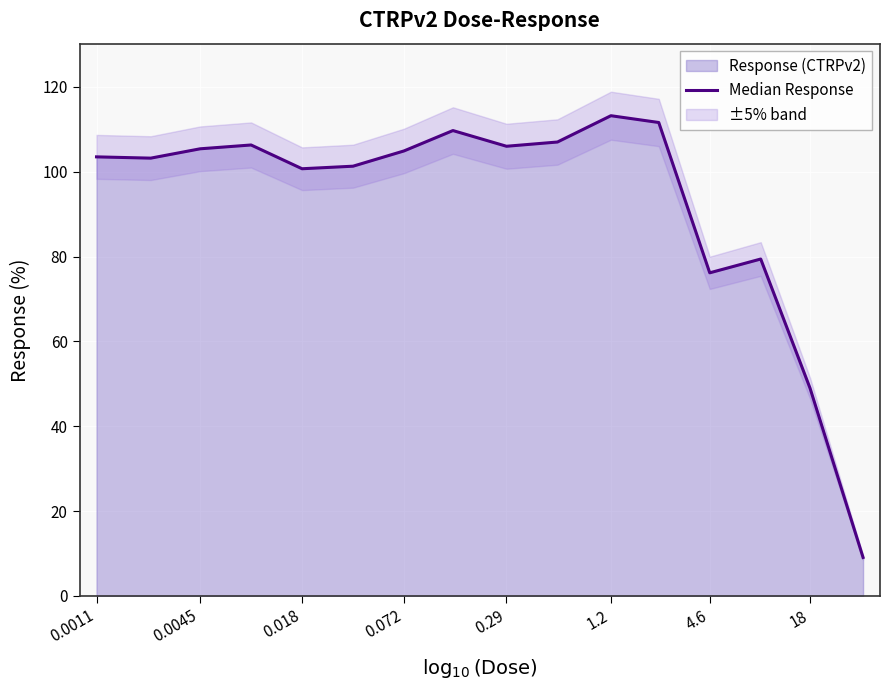

What position from the right is 4.6?

4